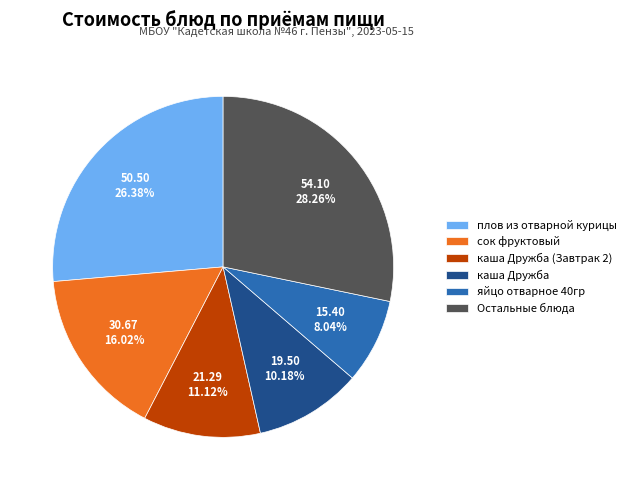

What is the largest slice in the pie chart?

Остальные блюда